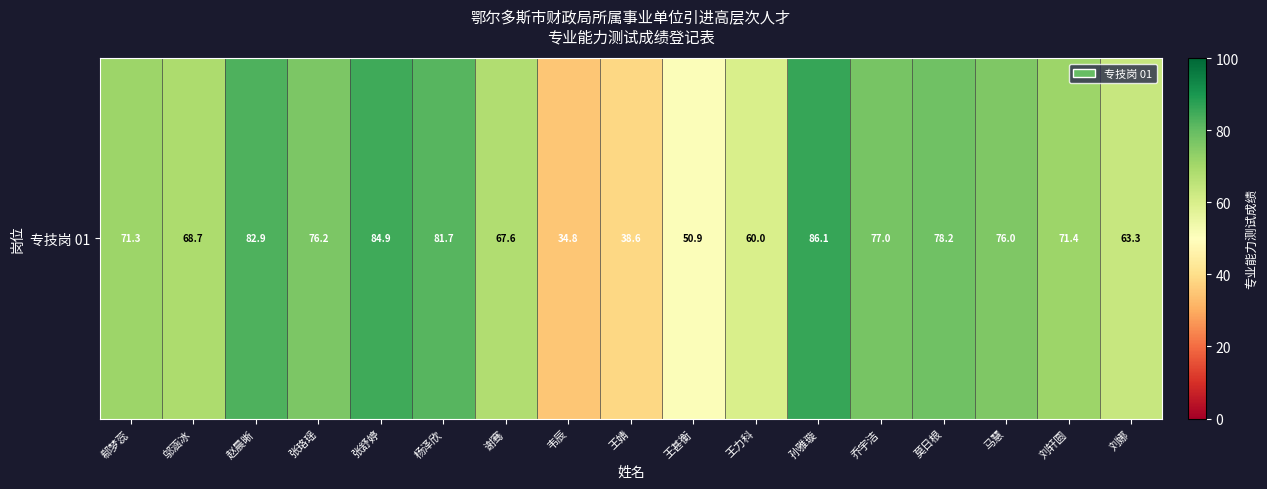

At which category does the chart reach its peak across all series?

孙雅璇